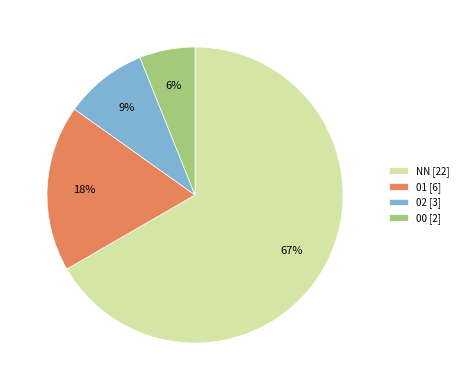

How many segments does this pie chart have?

4